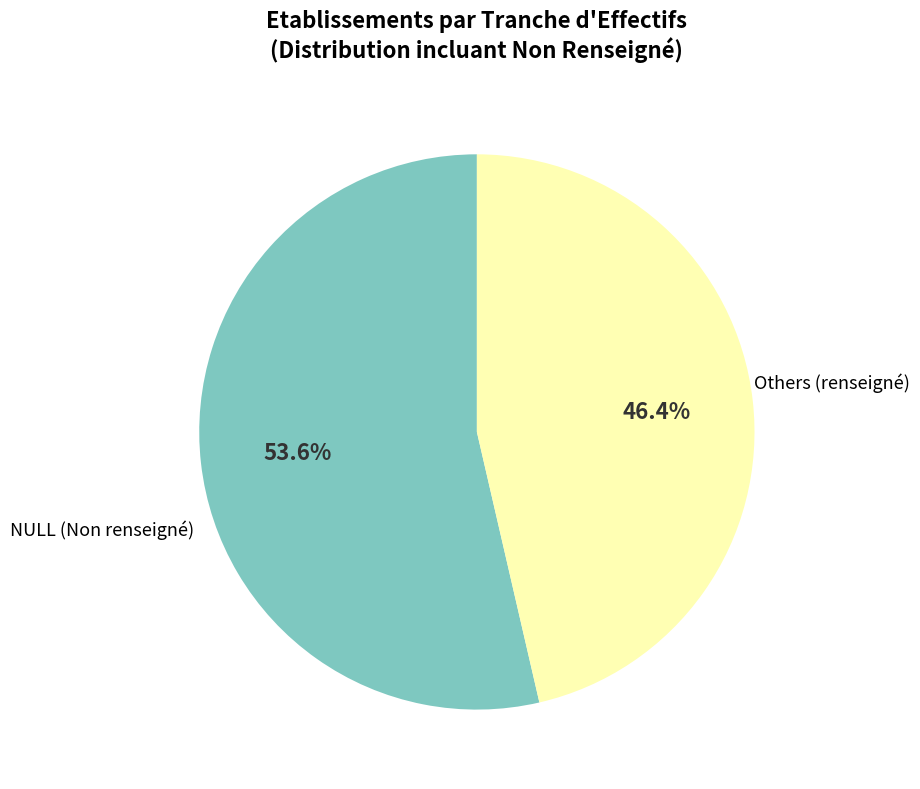

Is there any slice that represents more than half of the pie?

Yes